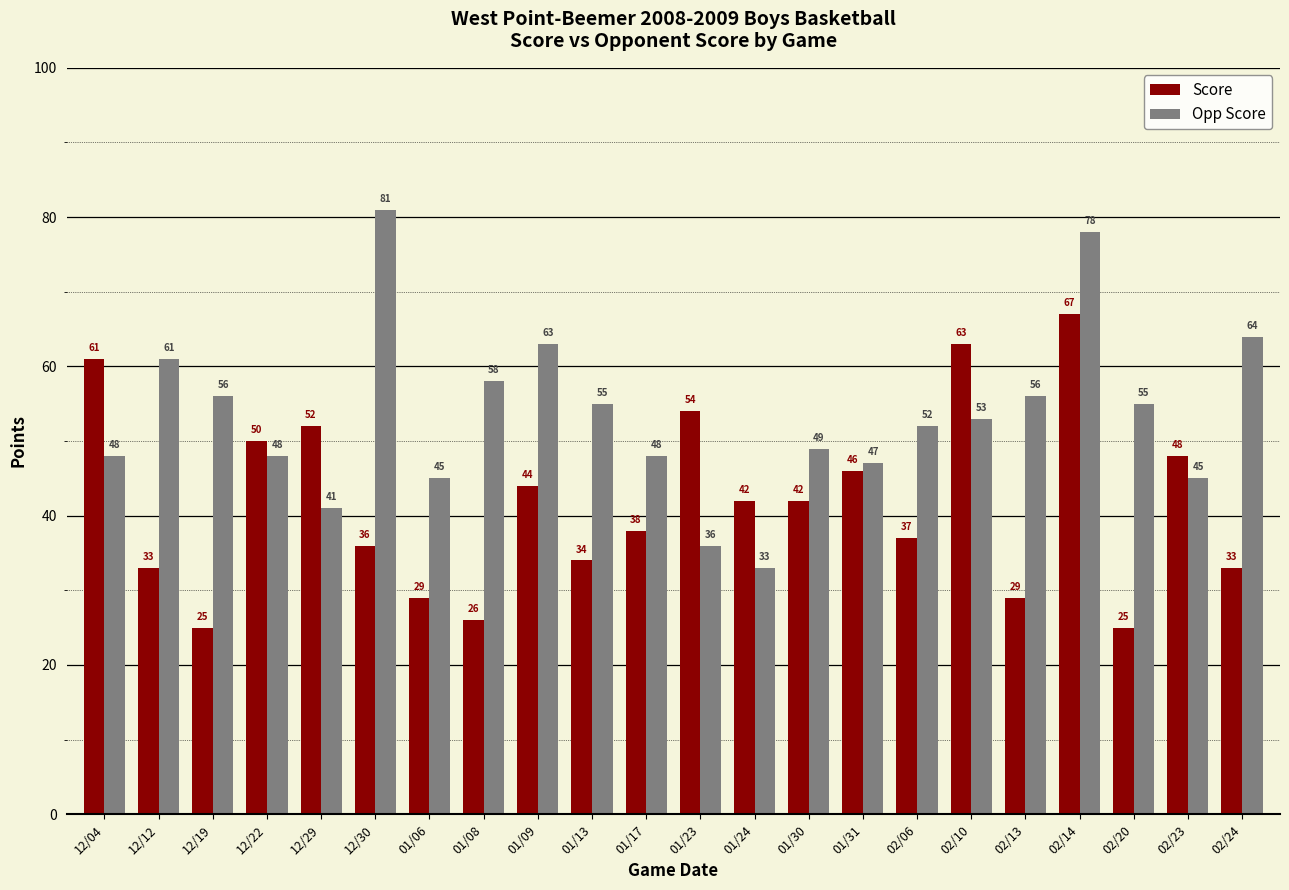

Count the number of data series in this chart.

2